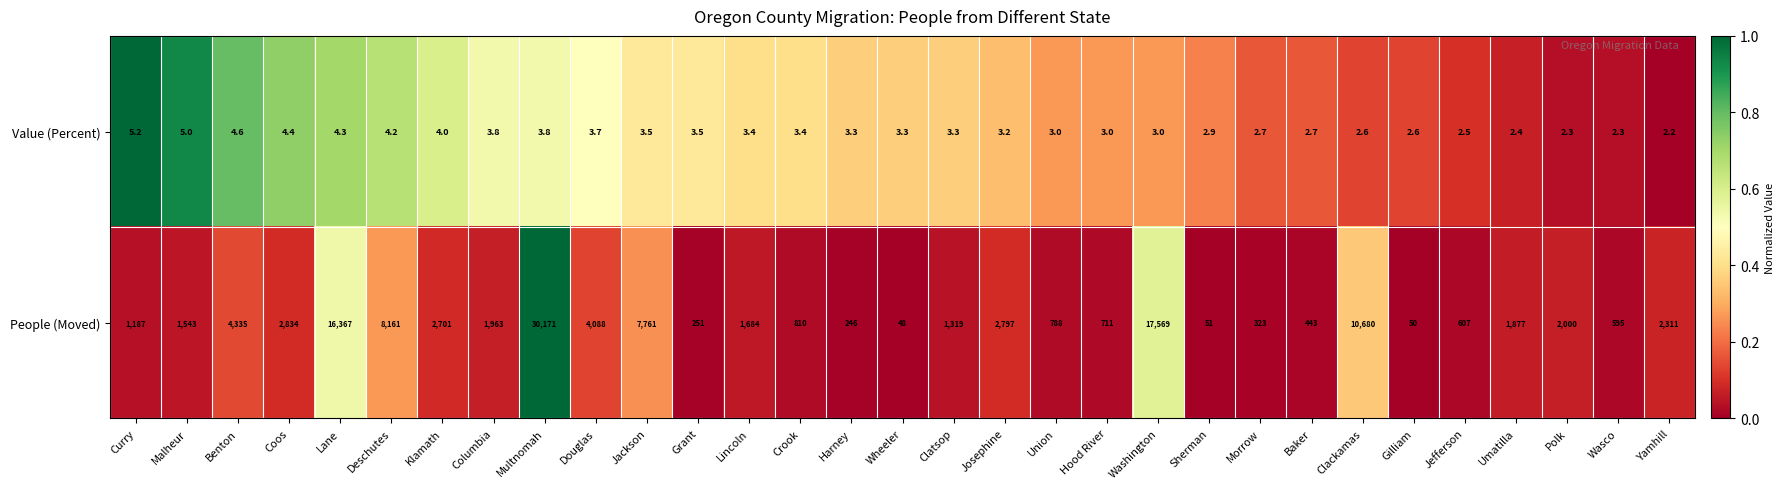

Which label corresponds to the smallest value in the chart?

Yamhill